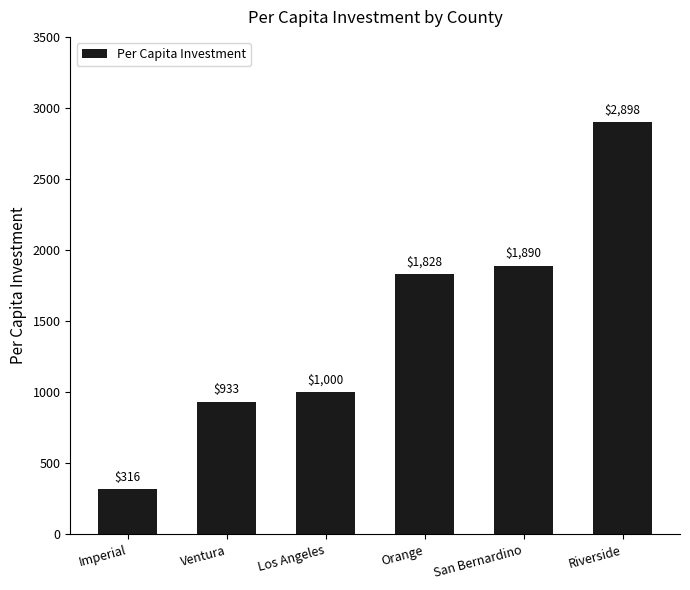

Count the number of categories in the chart.

6